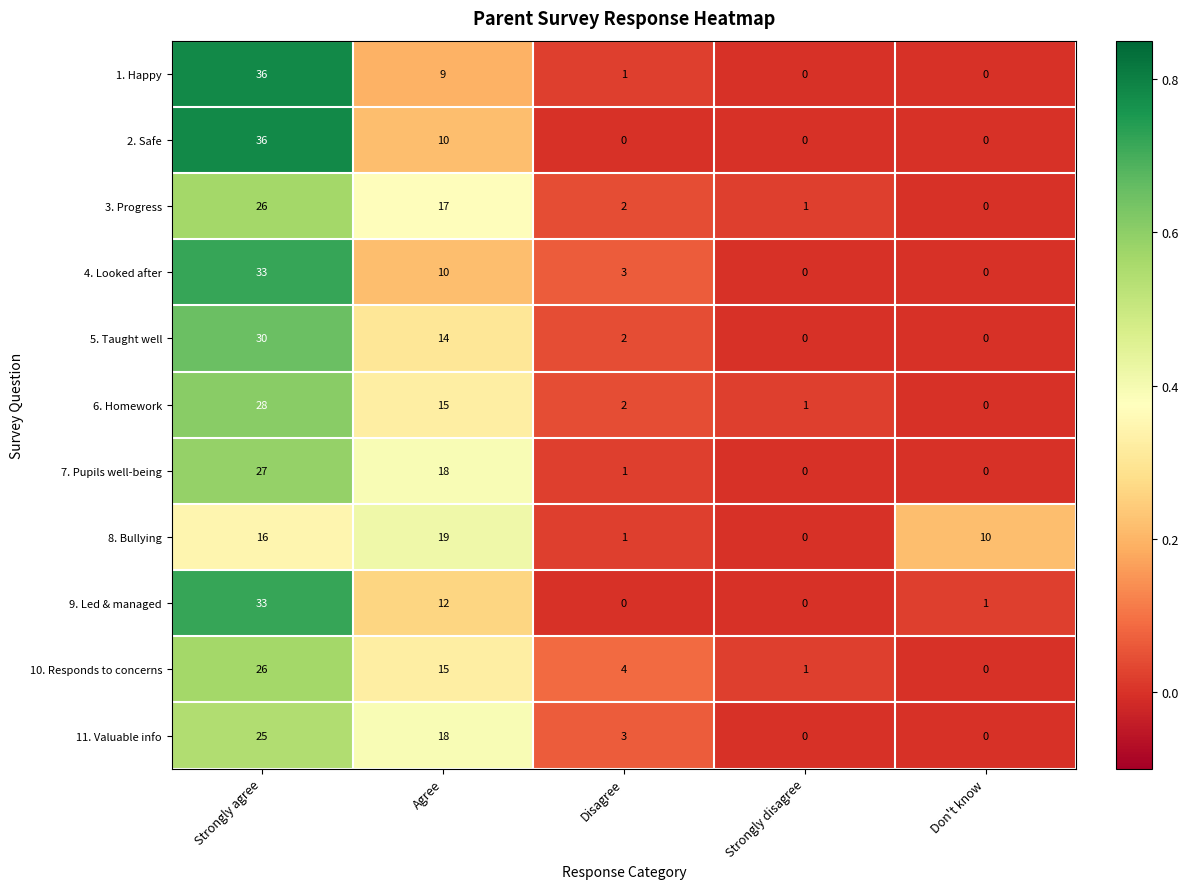

Rank the categories by 6. Homework value from lowest to highest.

Don't know, Strongly disagree, Disagree, Agree, Strongly agree